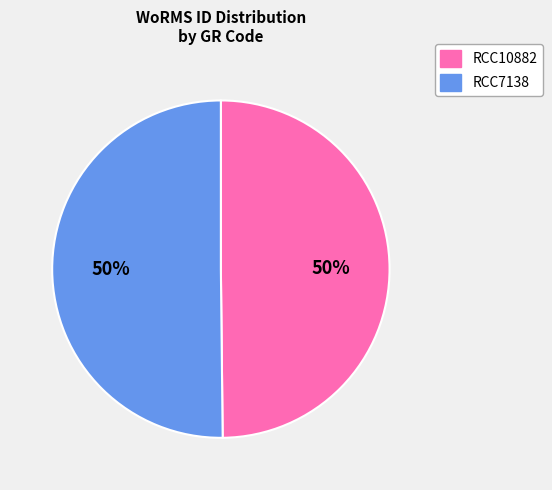

Is the sum of RCC7138 and RCC10882 greater than half?

Yes